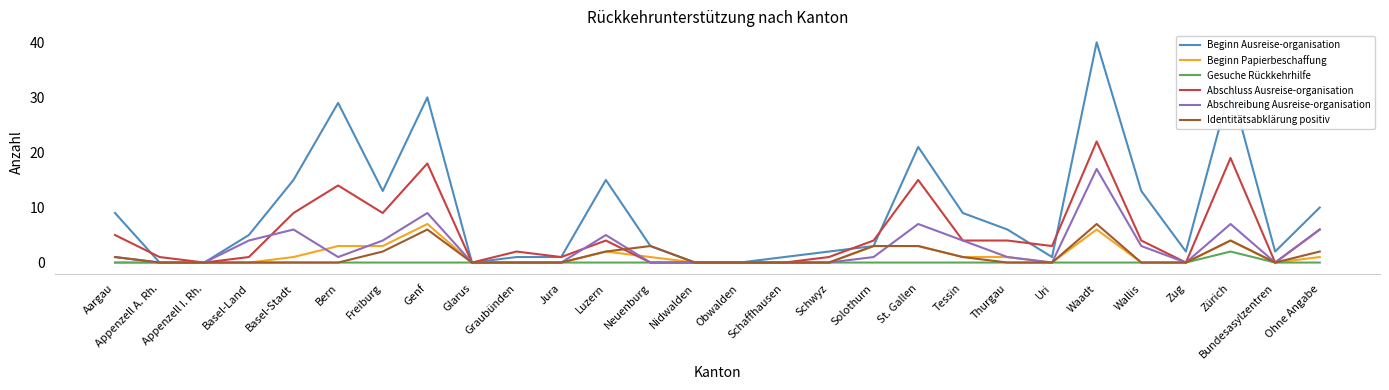

The value of Identitätsabklärung positiv at Tessin is 1. True or false?

True